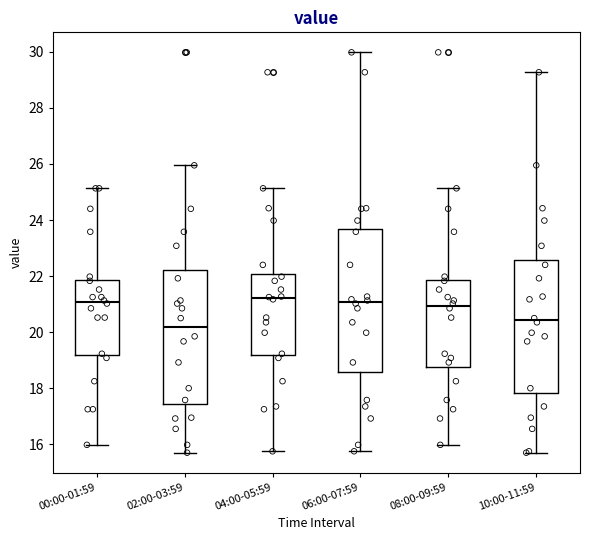

Which box is the tallest, from its lower edge to its upper edge?

06:00-07:59